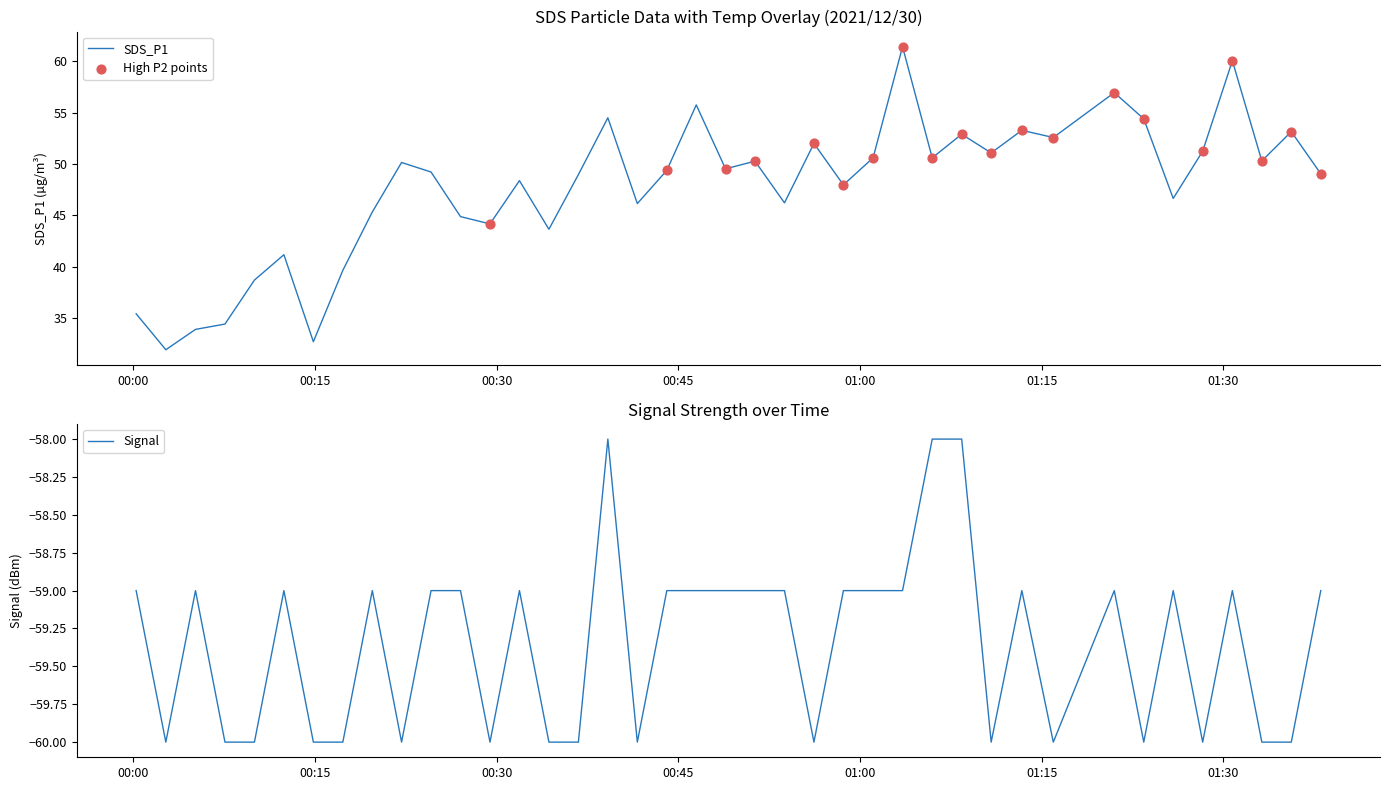

Which series reaches the maximum Y coordinate?

SDS_P1